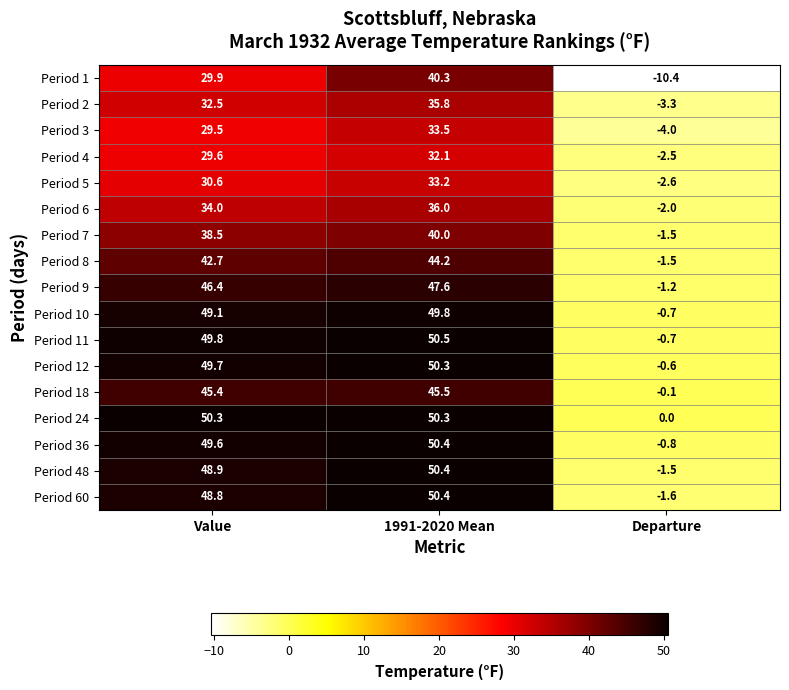

What is the total value across all series at Value?

705.3